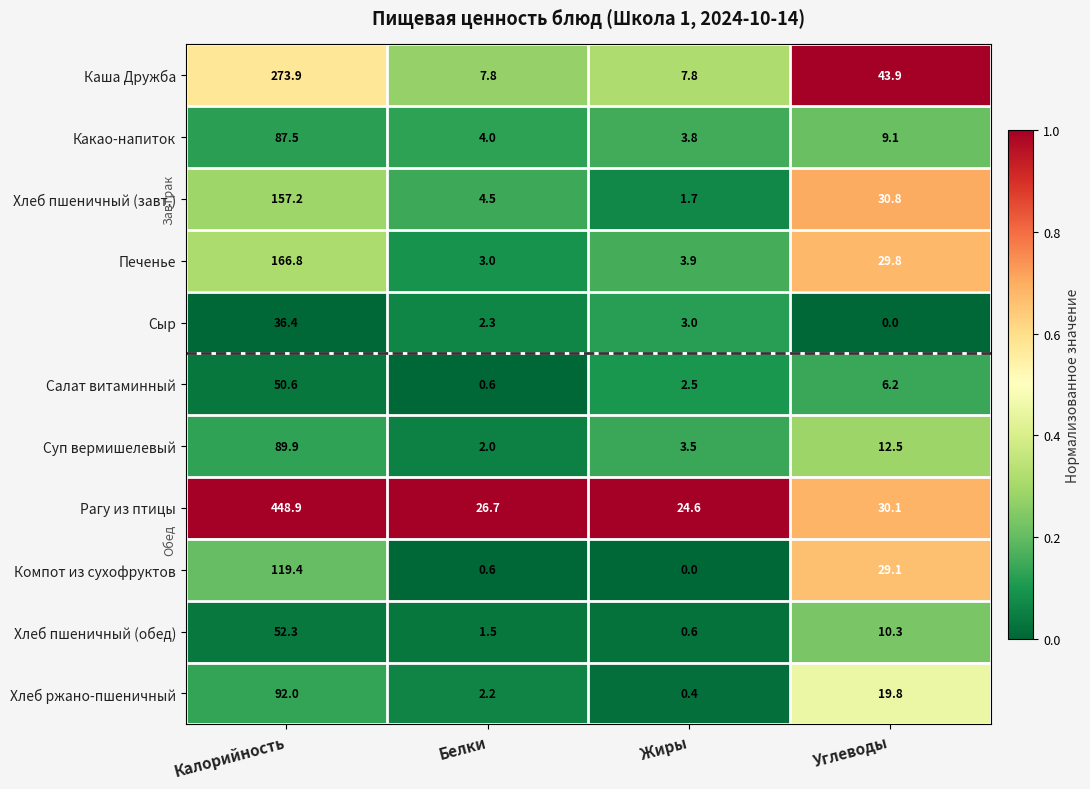

What is the difference between the second highest and minimum values in the Салат витаминный series?

5.6